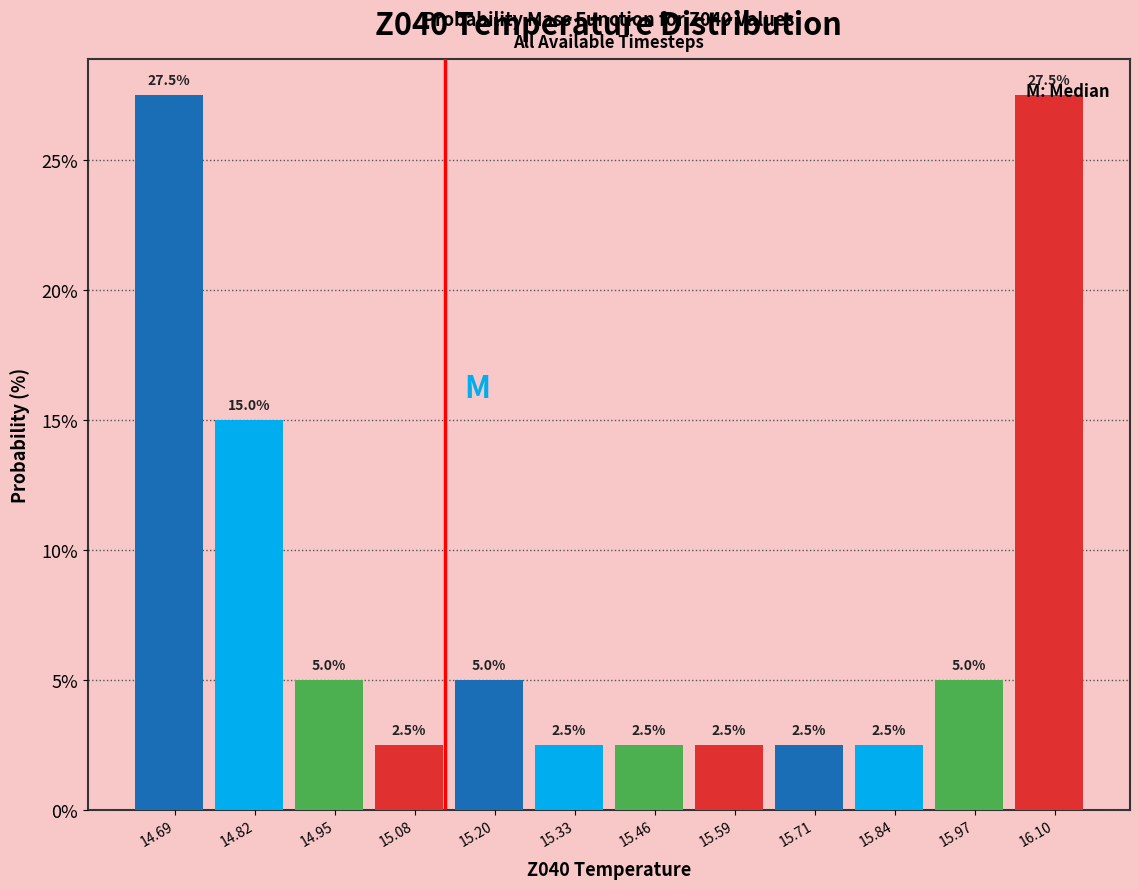

Reading left to right, transcribe this chart: for each bar, give the range it covers on the x-axis and its height. The bar edges are not printed on the chart, so give them approximately, as read against the axis.

14.64 to 14.76: 27.5
14.76 to 14.88: 15.0
14.88 to 15.02: 5.0
15.02 to 15.14: 2.5
15.14 to 15.26: 5.0
15.26 to 15.40: 2.5
15.40 to 15.52: 2.5
15.52 to 15.66: 2.5
15.66 to 15.78: 2.5
15.78 to 15.90: 2.5
15.90 to 16.04: 5.0
16.04 to 16.16: 27.5